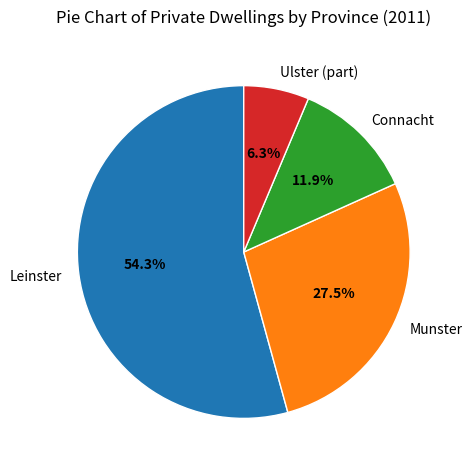

Which slice represents more than half of the pie?

Leinster